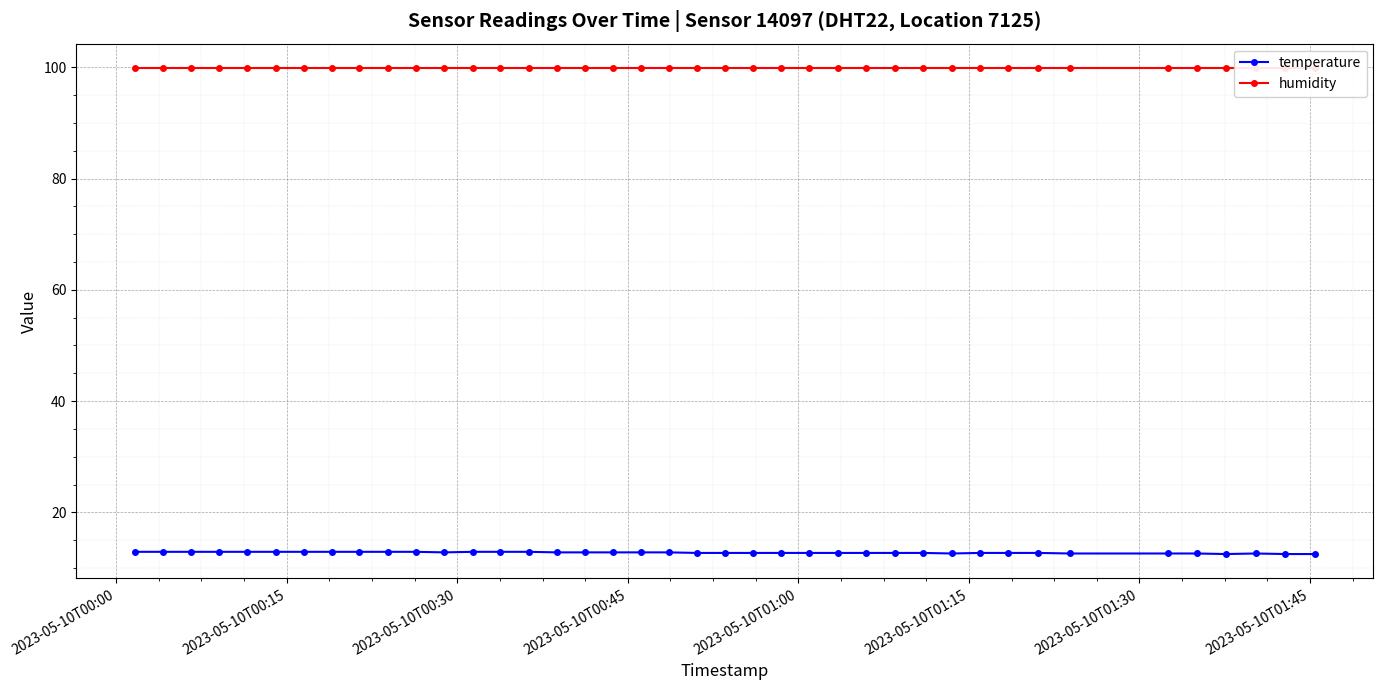

What is the maximum value for temperature?

12.9